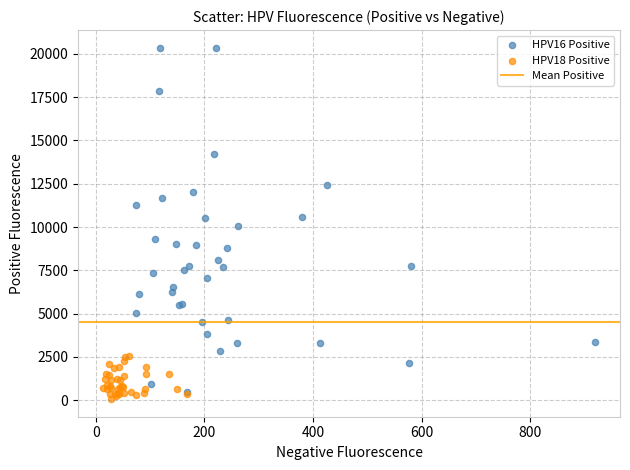

Which series contains the highest Y value?

HPV16 Positive